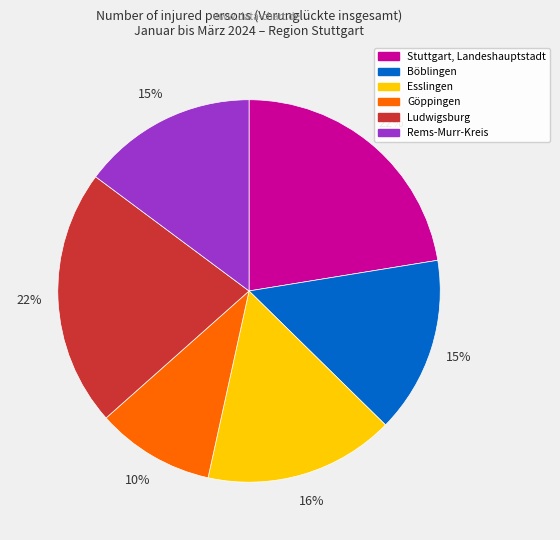

Does Böblingen account for over 50% of the chart?

No